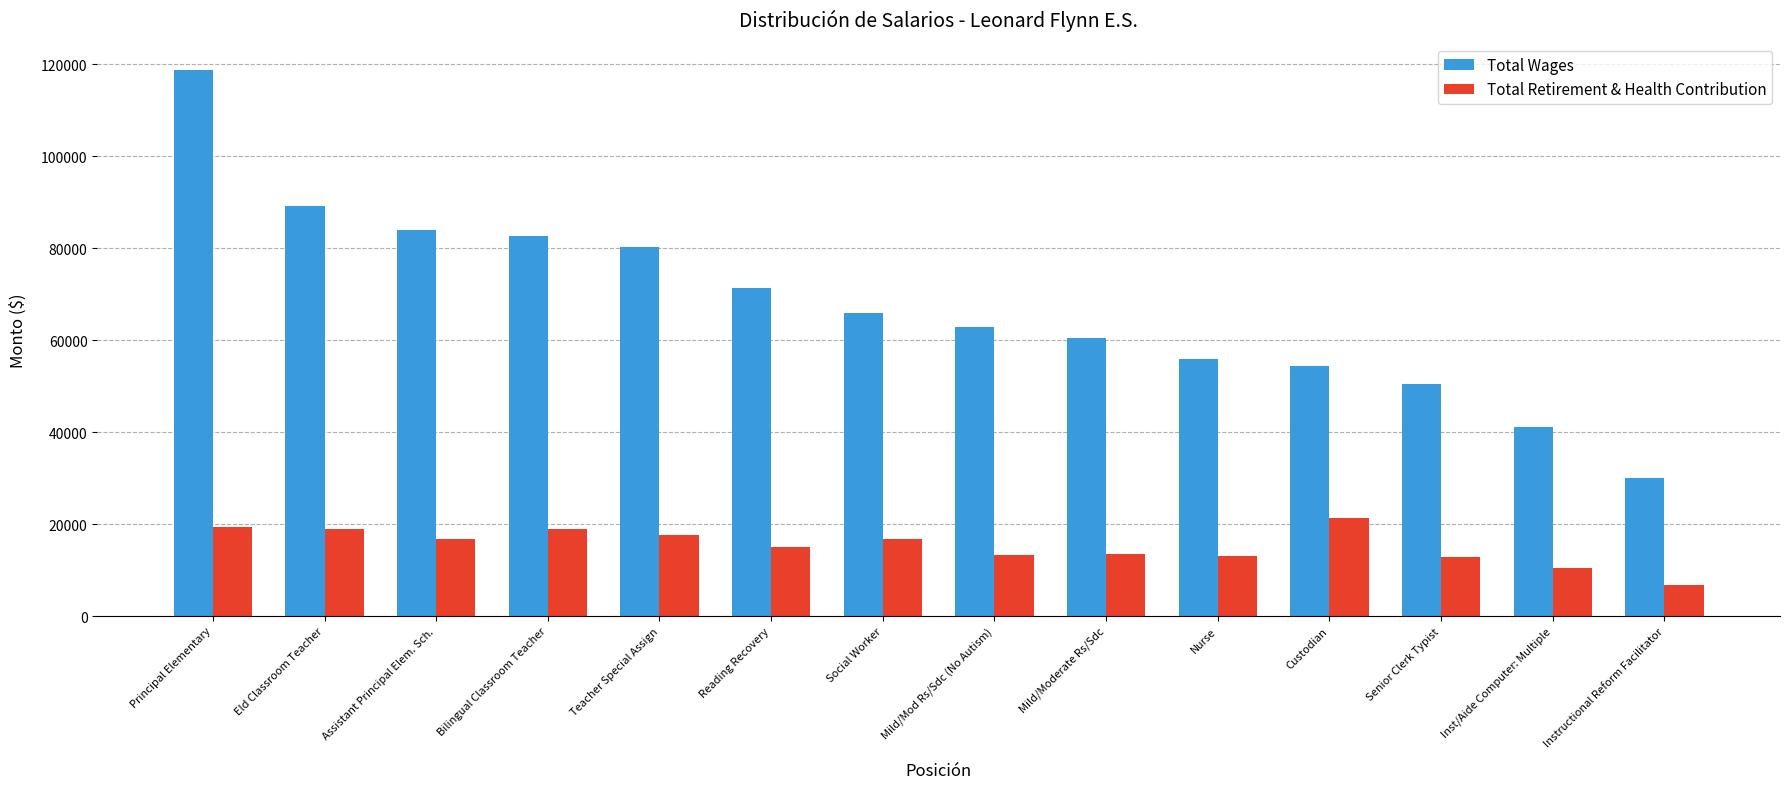

How many bars are there in each group?

2